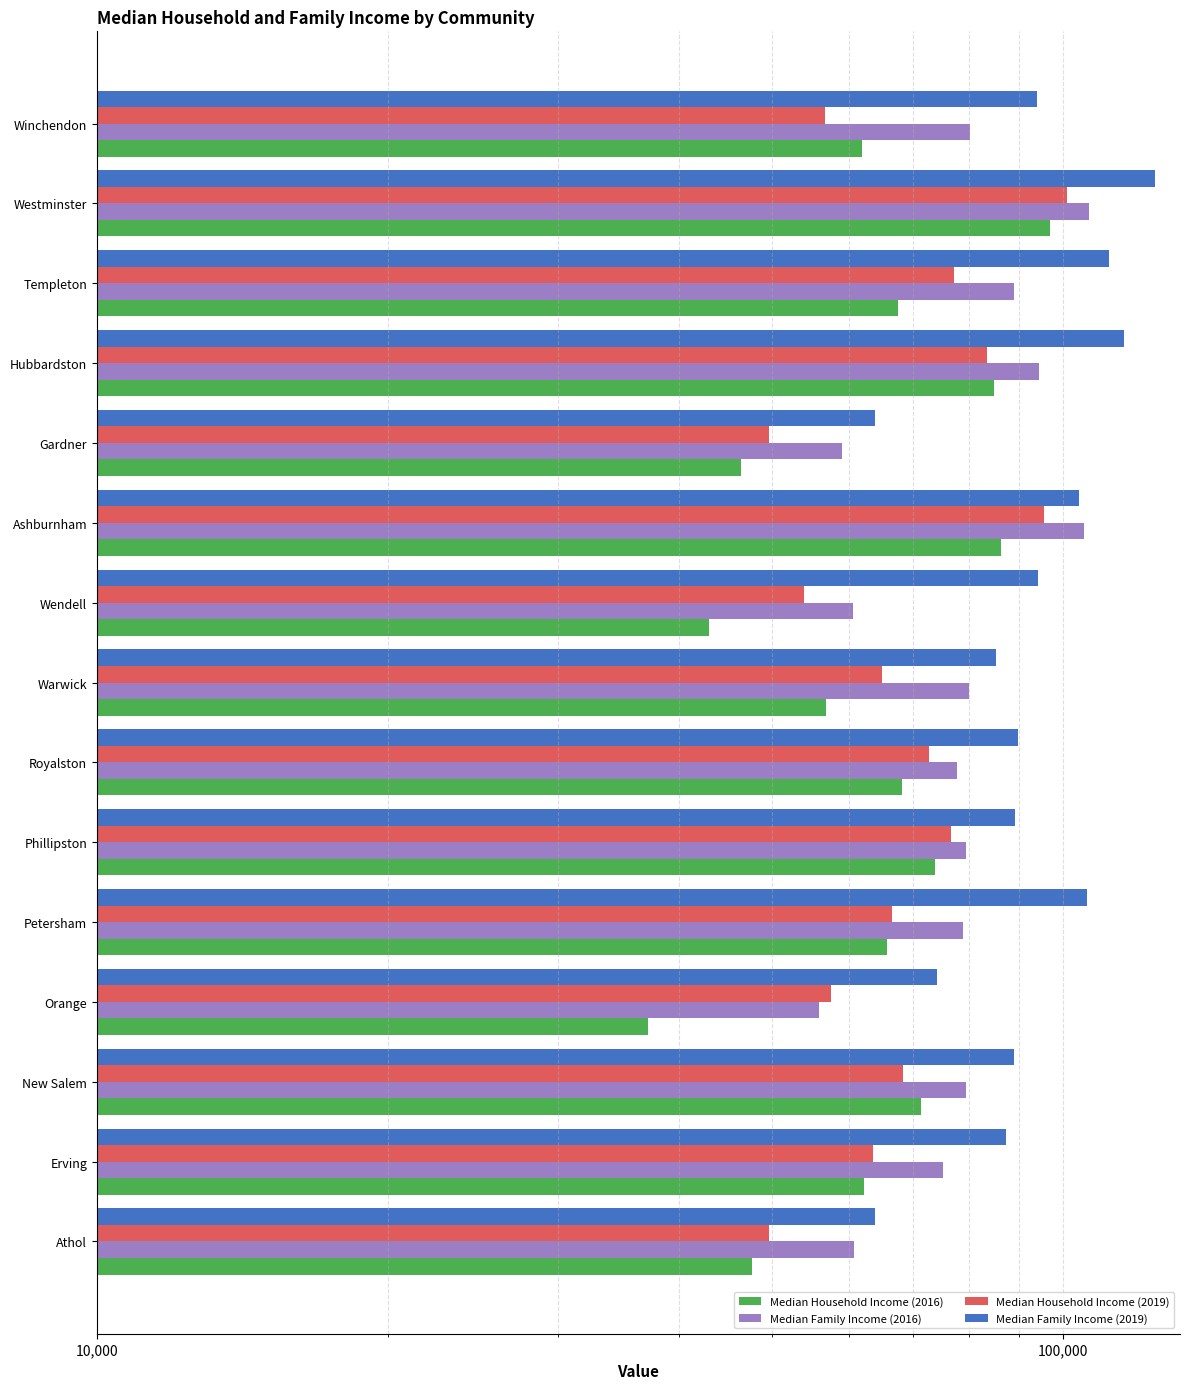

What is the total value across all series at 13?

428622